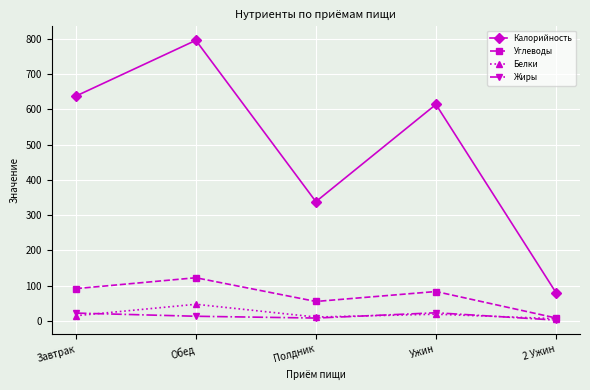

Is it true that Углеводы equals 8.0 at 2 Ужин?

True